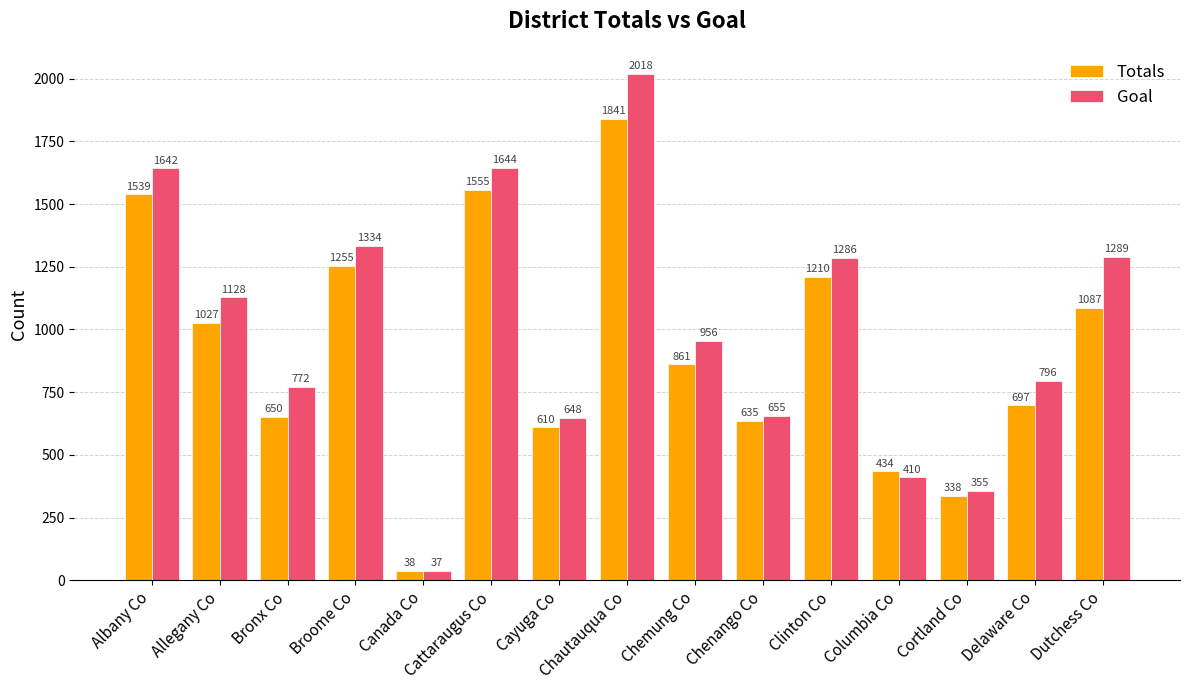

Are the bars horizontal?

No